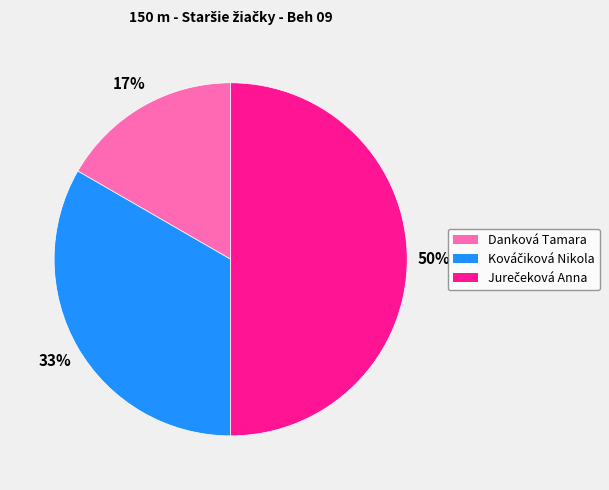

Which category has the smallest portion of the pie?

Danková Tamara